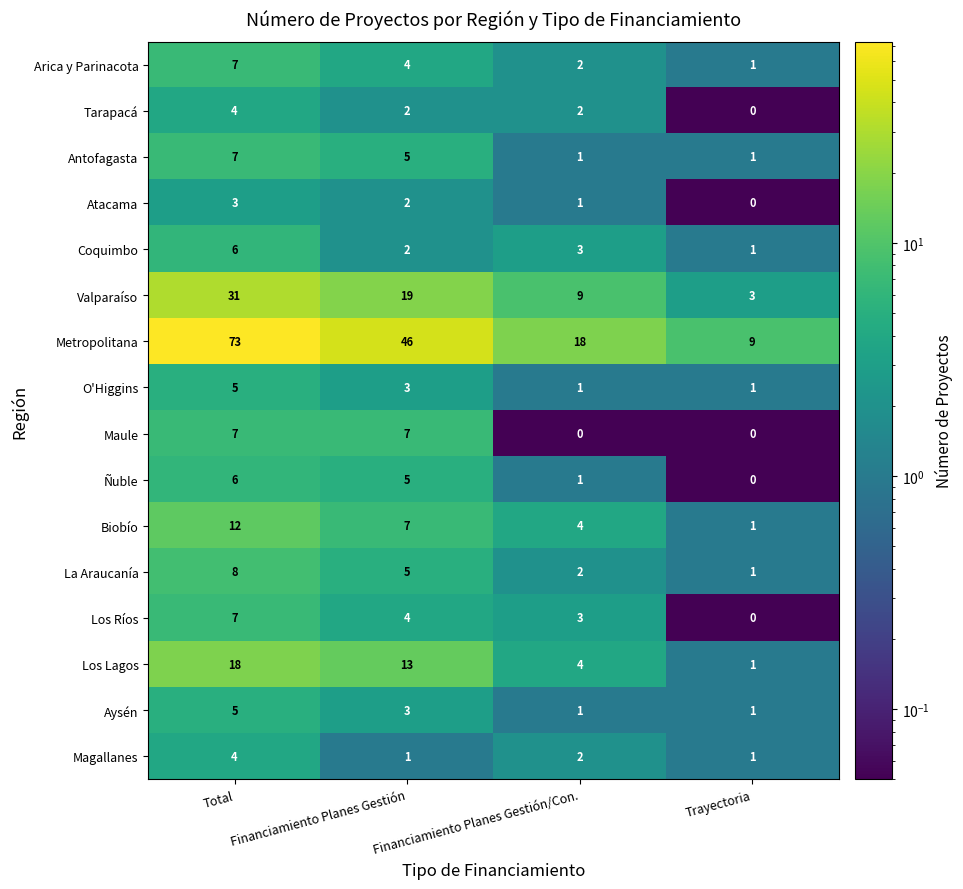

The value of Maule at Trayectoria is 0. True or false?

True